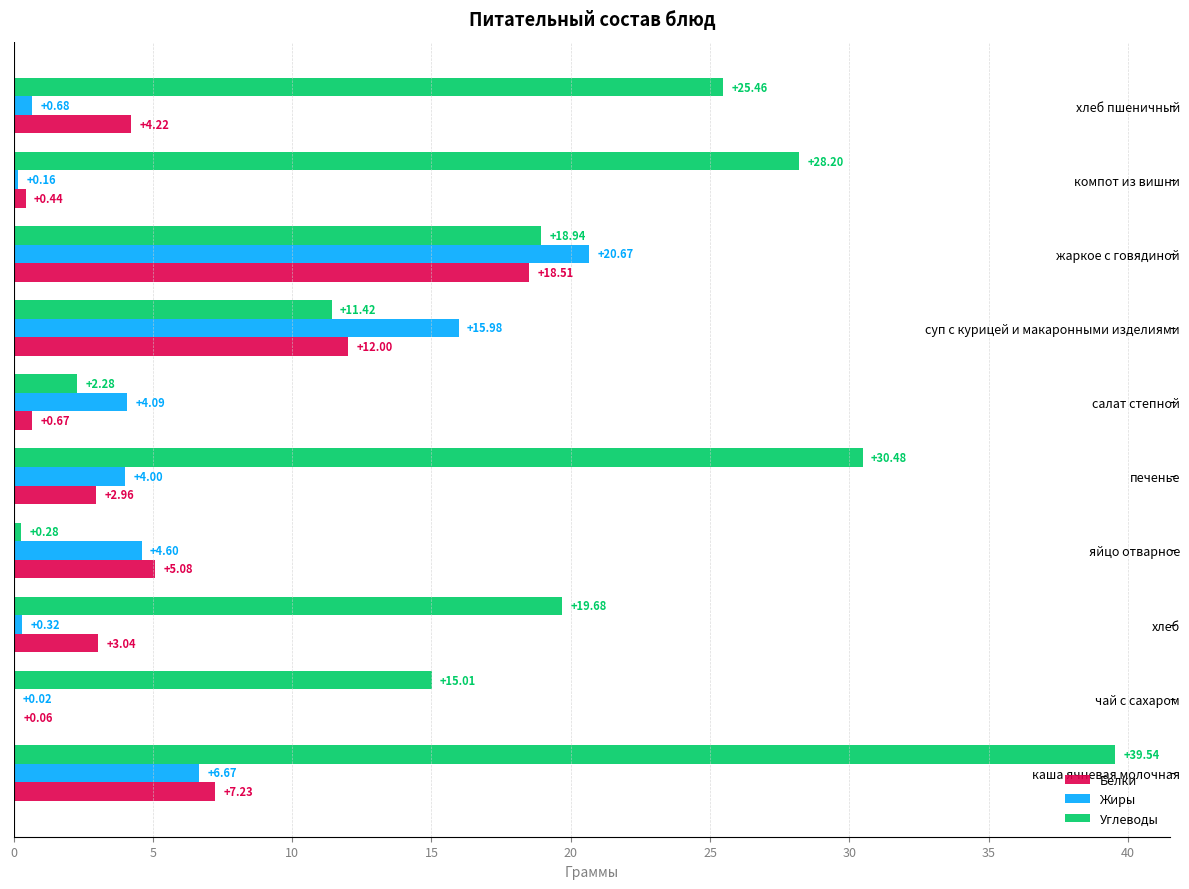

Where is Белки nearest to the value 9?

каша ячневая молочная